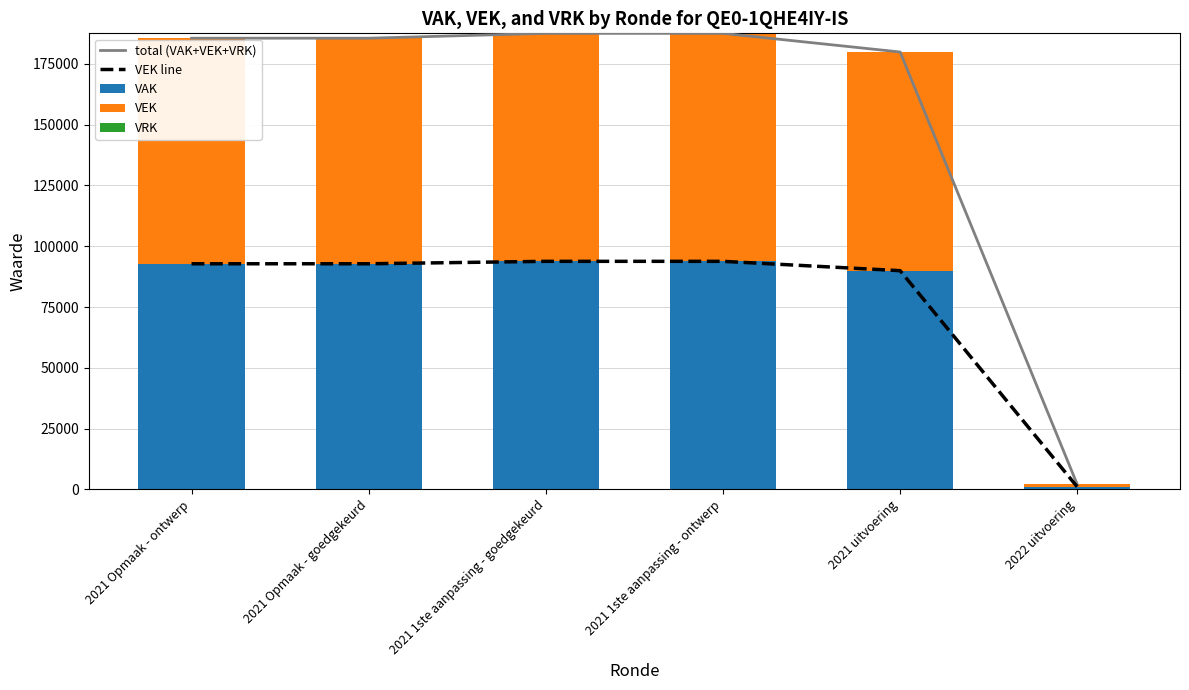

What is the lowest value of the VEK line series?

1000